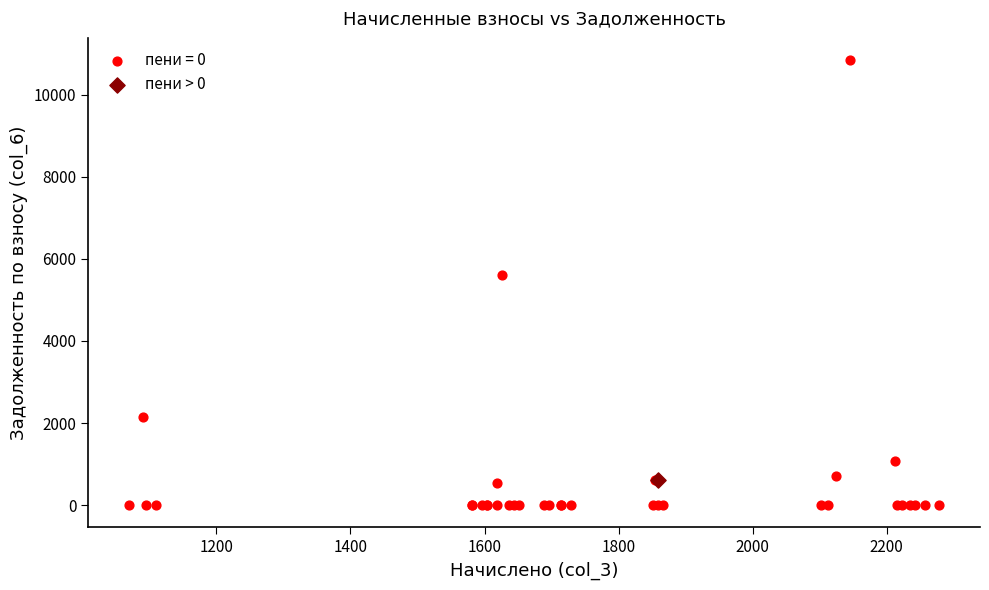

What are all the series names shown in the legend?

пени = 0, пени > 0